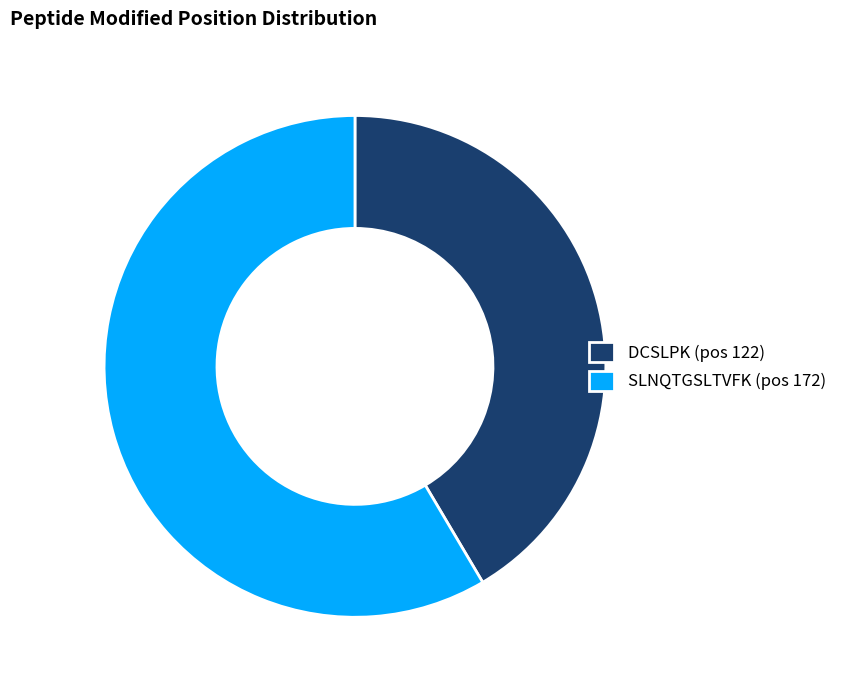

What is the ratio of the value at DCSLPK (pos 122) to the value at SLNQTGSLTVFK (pos 172)?

0.7